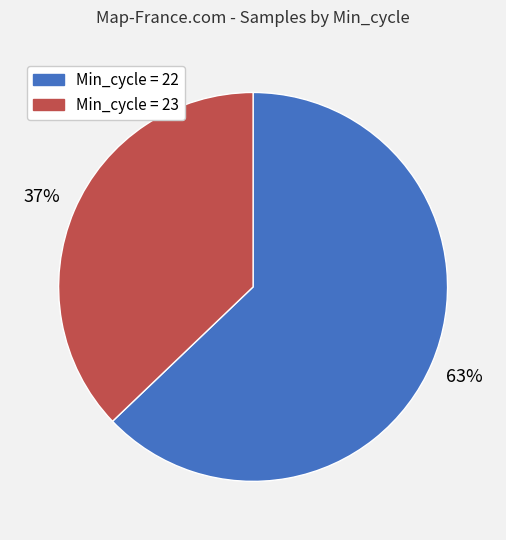

Count the number of slices in the pie.

2